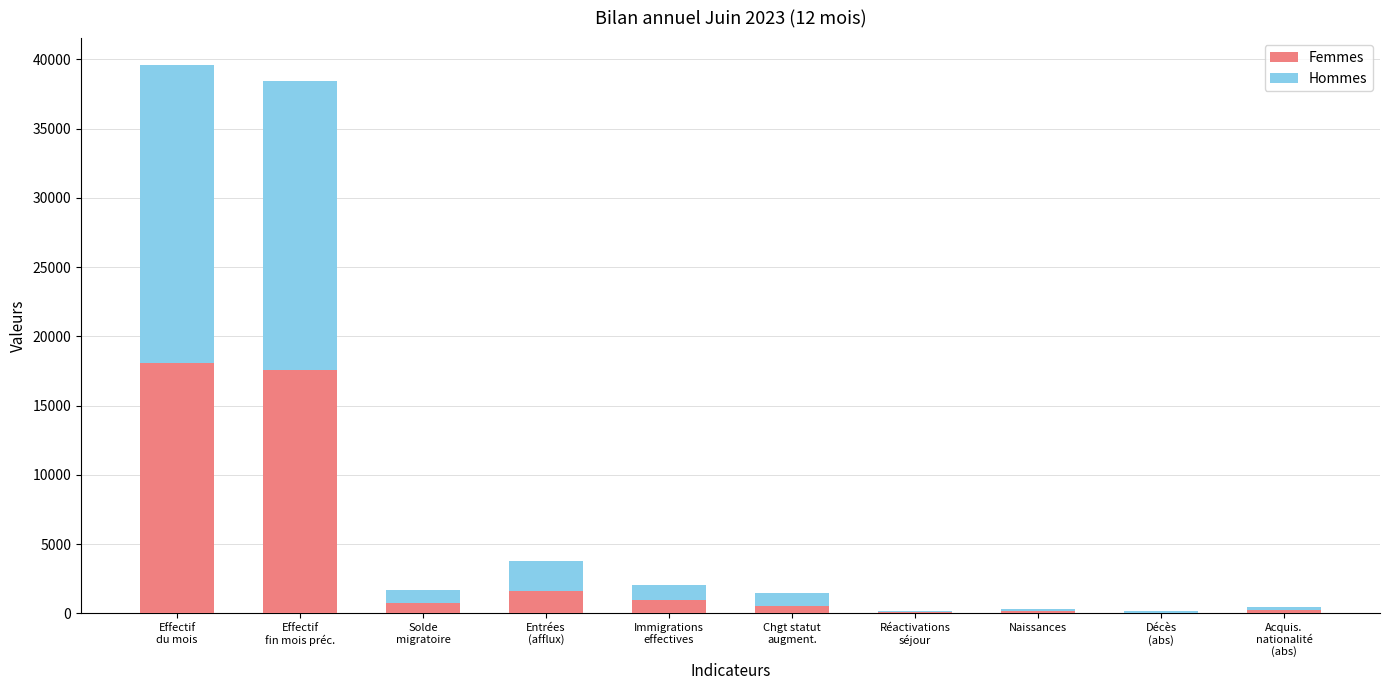

What is the sum of all Femmes values?

40068